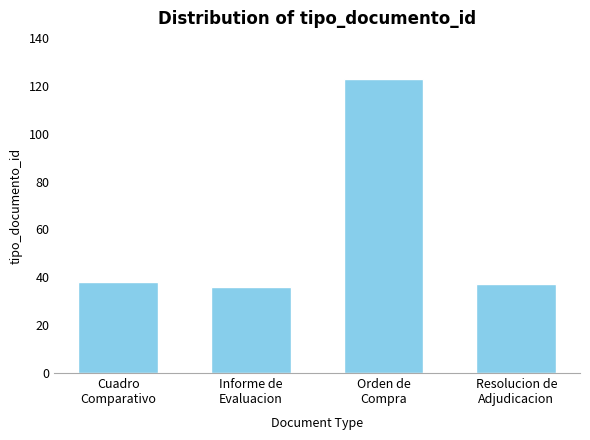

What is the minimum value shown in the chart?

36